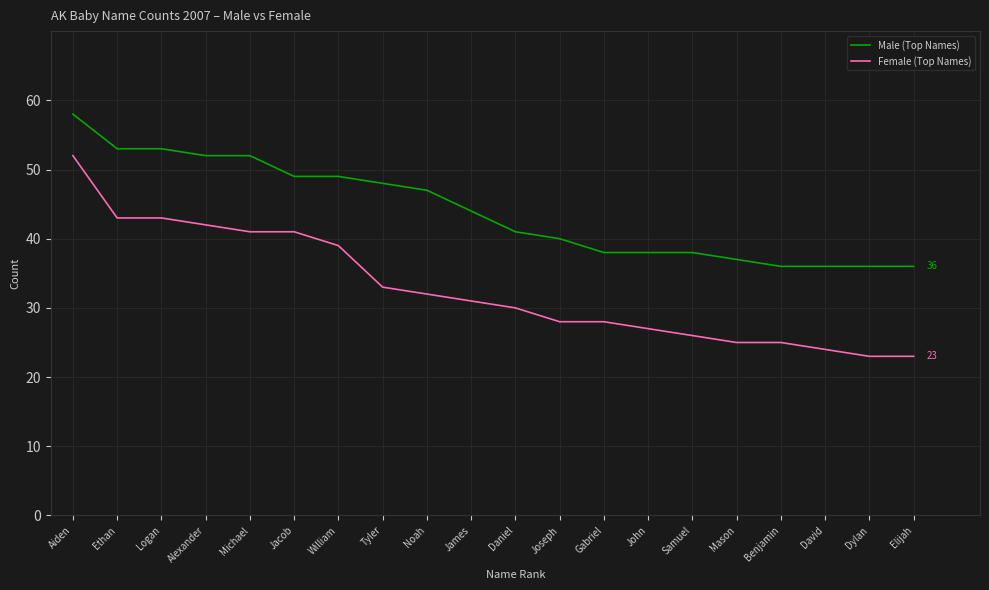

What are all the series names shown in the legend?

Male (Top Names), Female (Top Names)